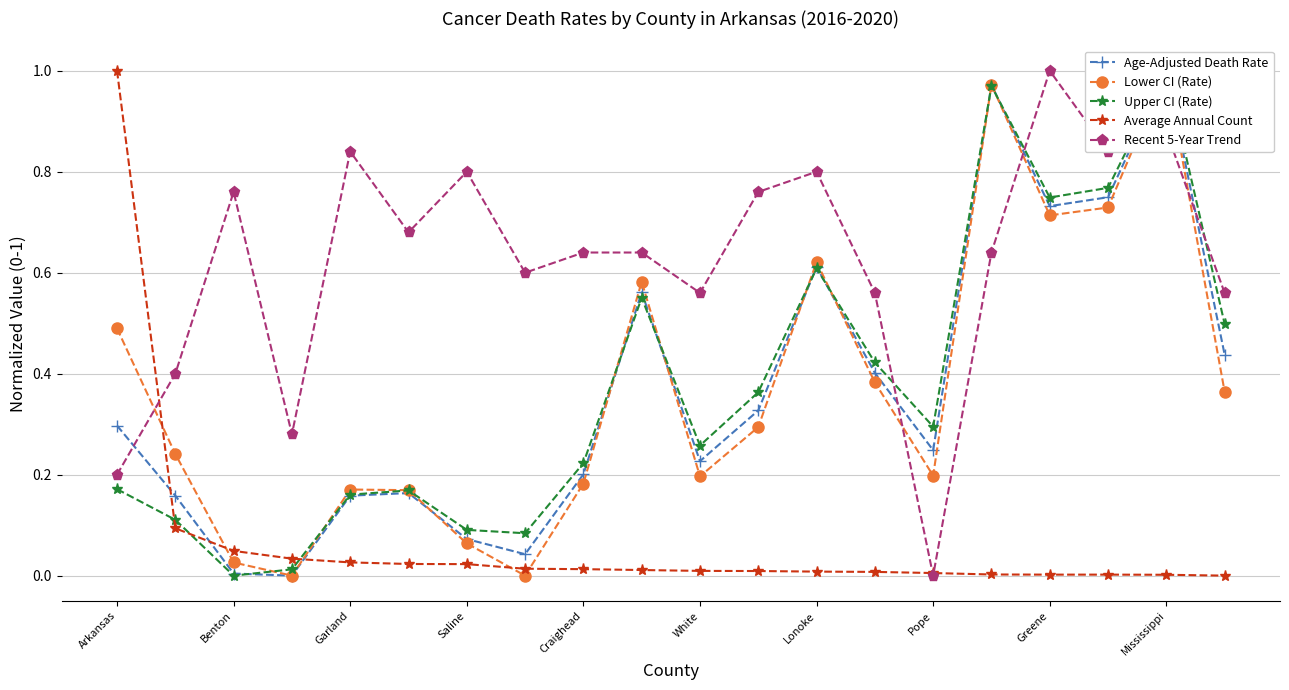

Which category has the highest value in the Recent 5-Year Trend series?

Greene